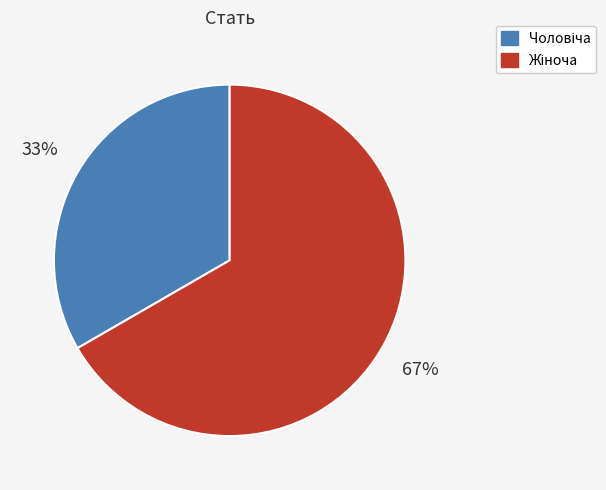

How many slices are in this pie chart?

2